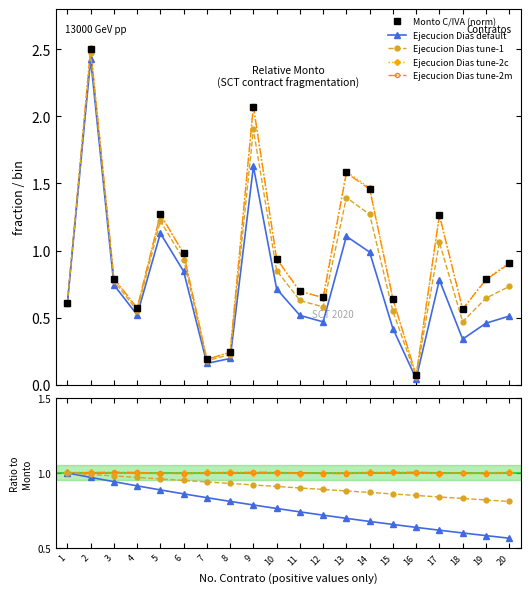

True or false: Ejecucion Dias tune-2c and Ejecucion Dias default intersect in this chart.

False